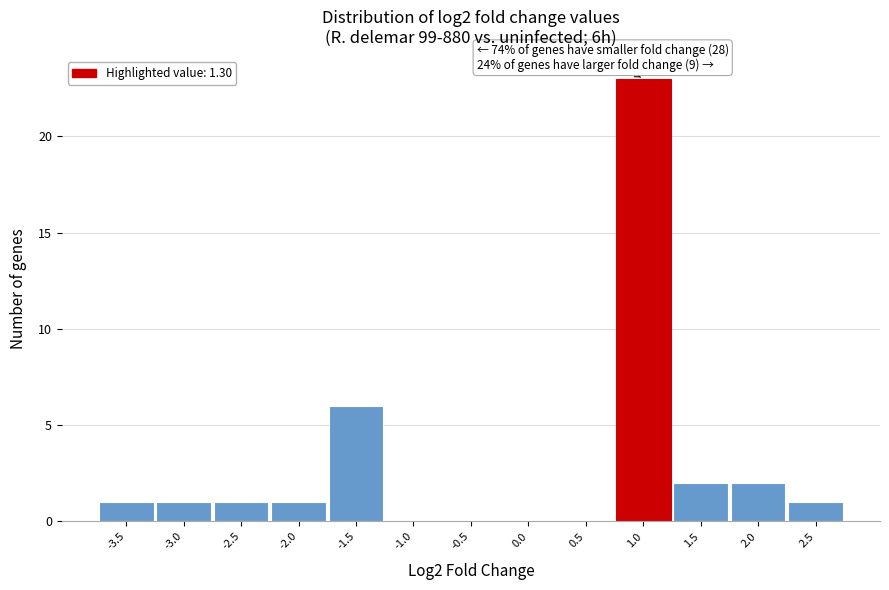

Reading right to left, extract all data points from this chart.

2.5=1	2.0=2	1.5=2	1.0=23	0.5=0	0.0=0	-0.5=0	-1.0=0	-1.5=6	-2.0=1	-2.5=1	-3.0=1	-3.5=1